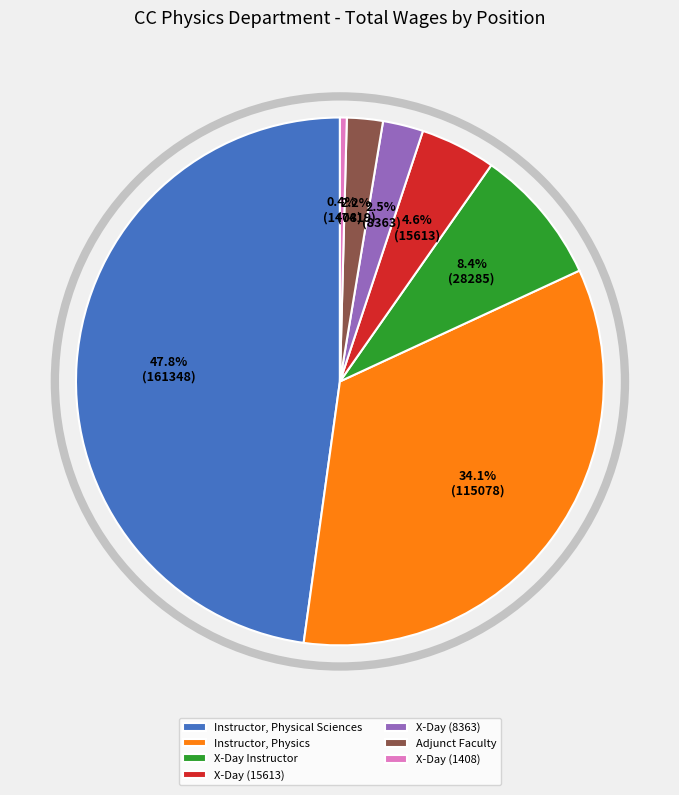

Which slice is the largest?

Instructor, Physical Sciences